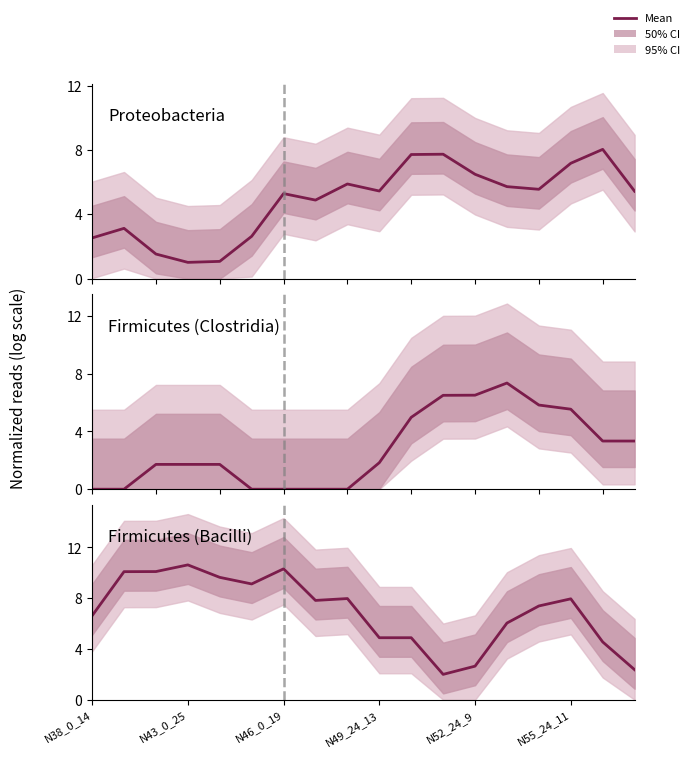

What is the value of the Proteobacteria point at the 15th from the left?

5.6